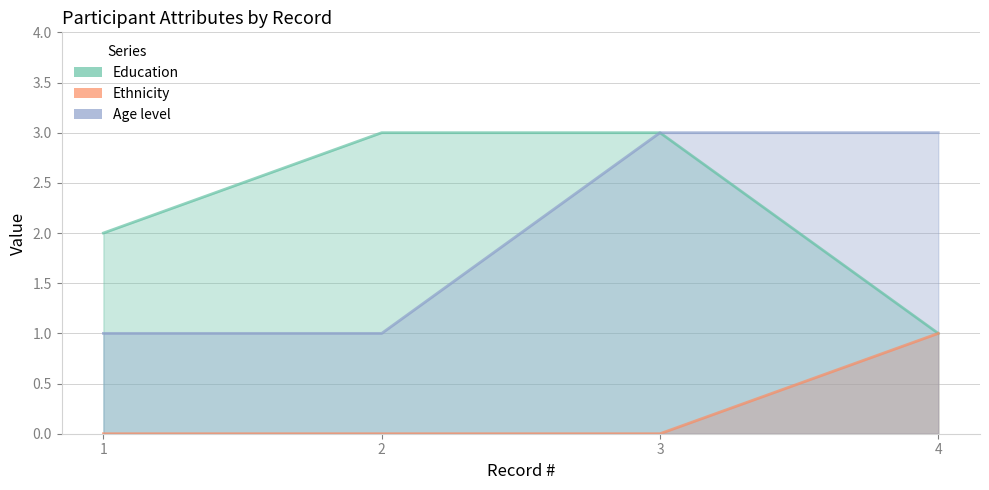

At which category is the sum across all series the highest?

3